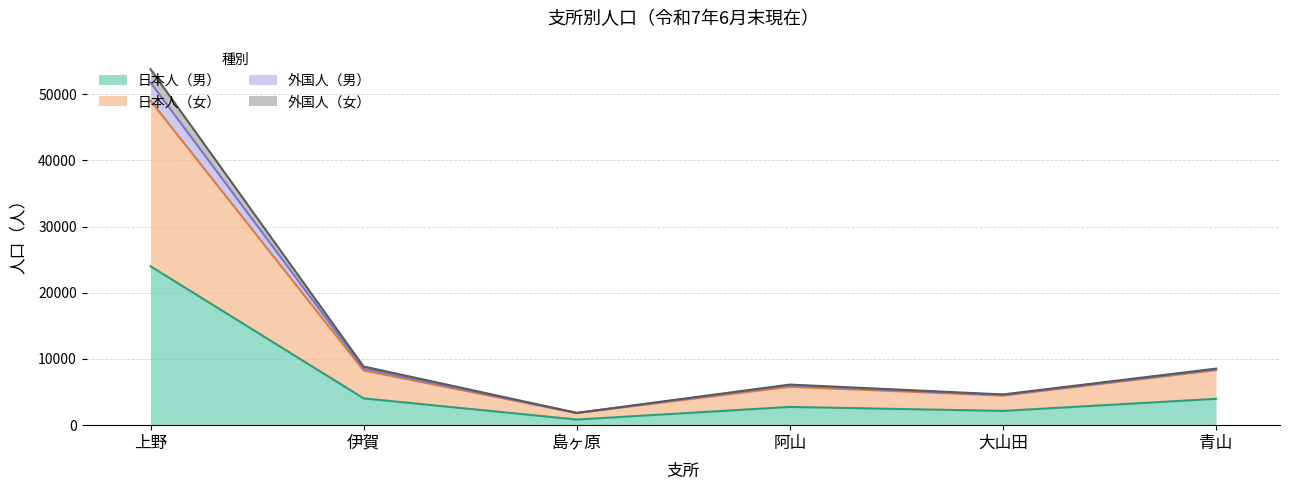

At which label is 日本人（男） closest to 12427?

伊賀